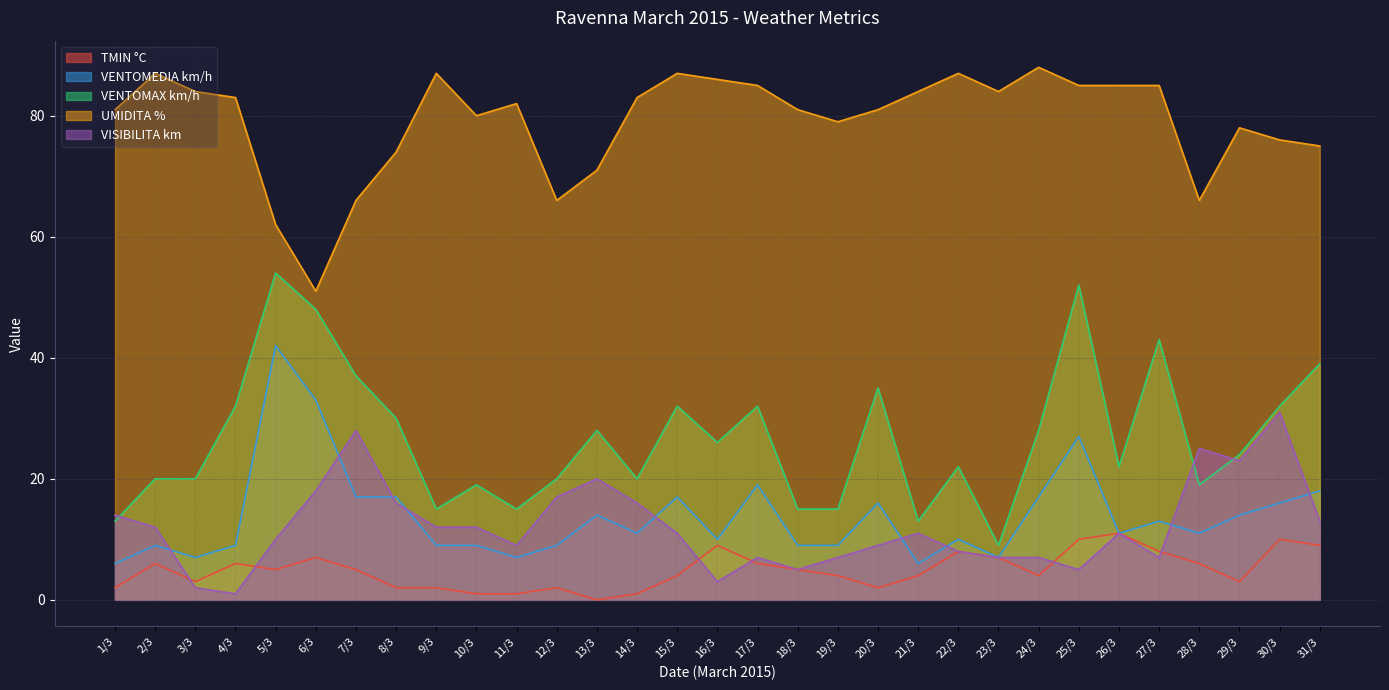

What is the label of the 5th point from the left?

5/3